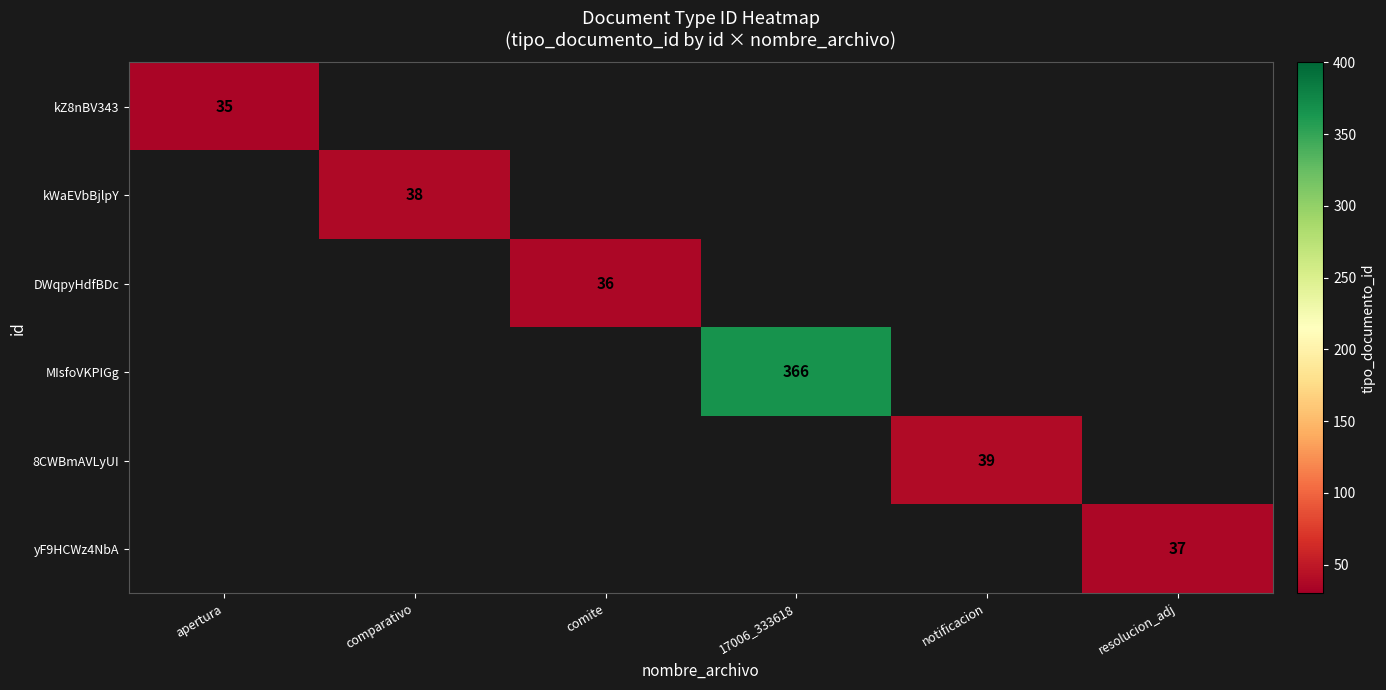

Is it true that 8CWBmAVLyUI equals 39 at notificacion?

True